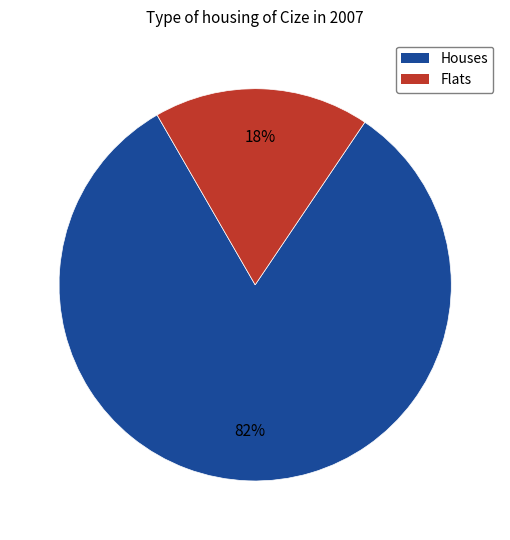

To the nearest percent, what is the difference between the largest and smallest slice percentages?

64%